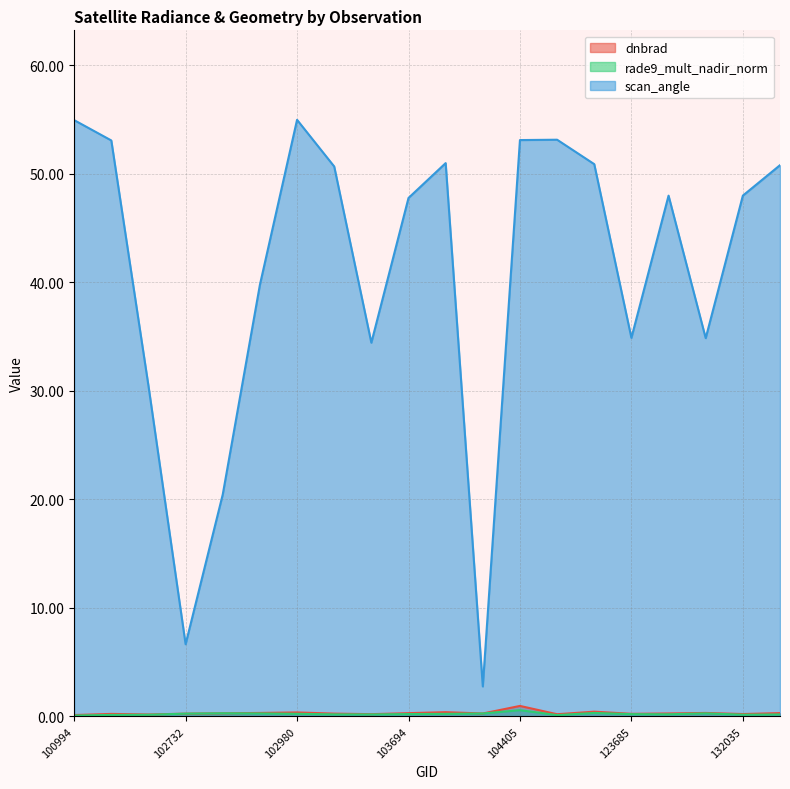

Where is dnbrad nearest to the value 0?

100994